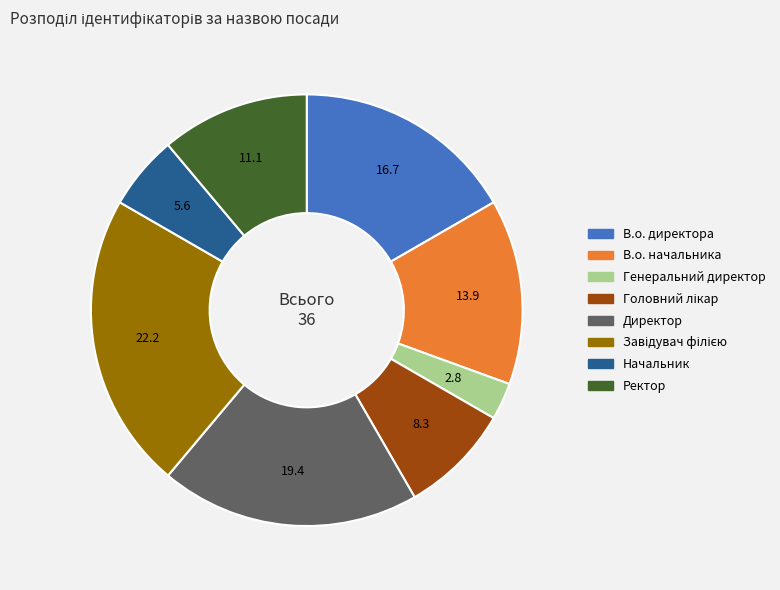

Is Генеральний директор the majority of the pie?

No